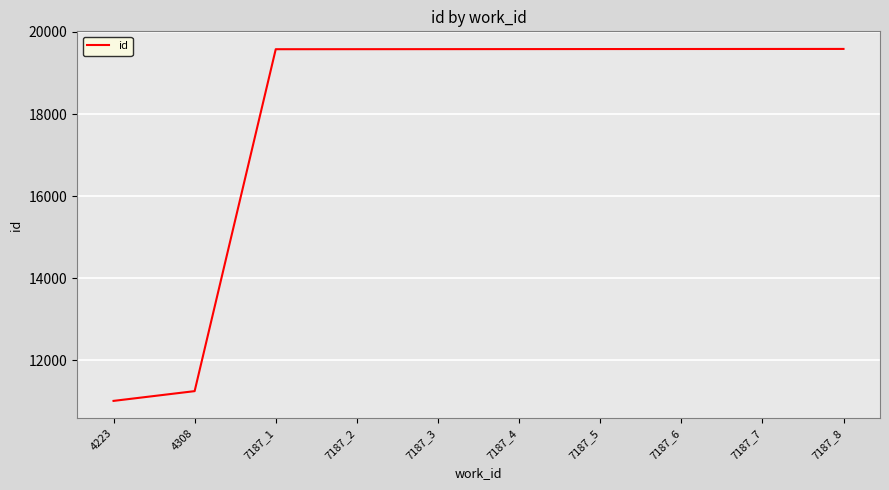

Which label corresponds to the smallest value in the chart?

4223